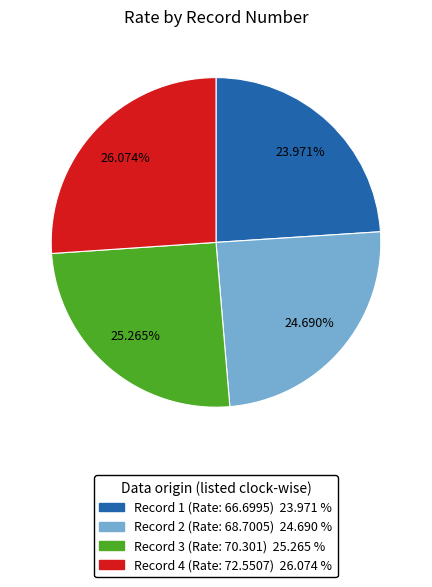

To the nearest percent, what is the average slice percentage?

25%